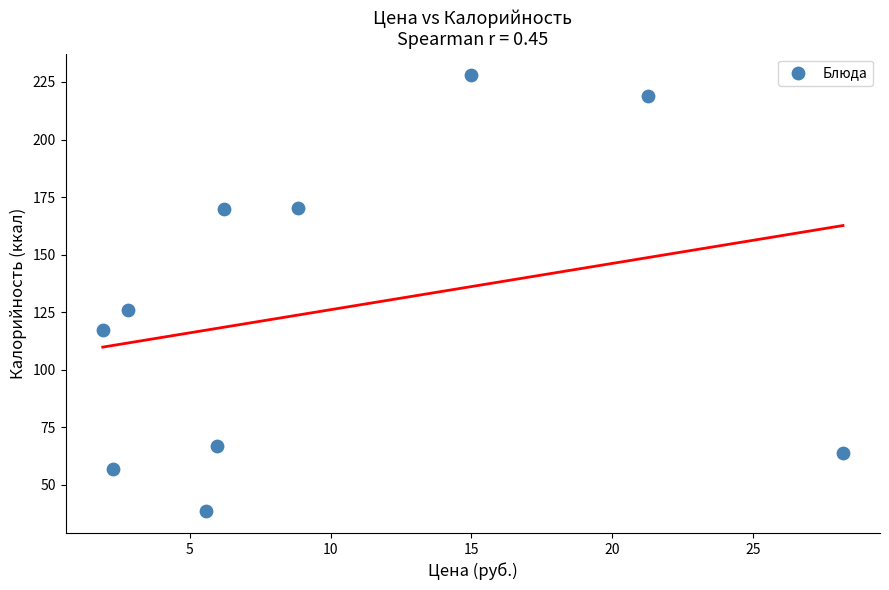

What is the average X value?

9.8